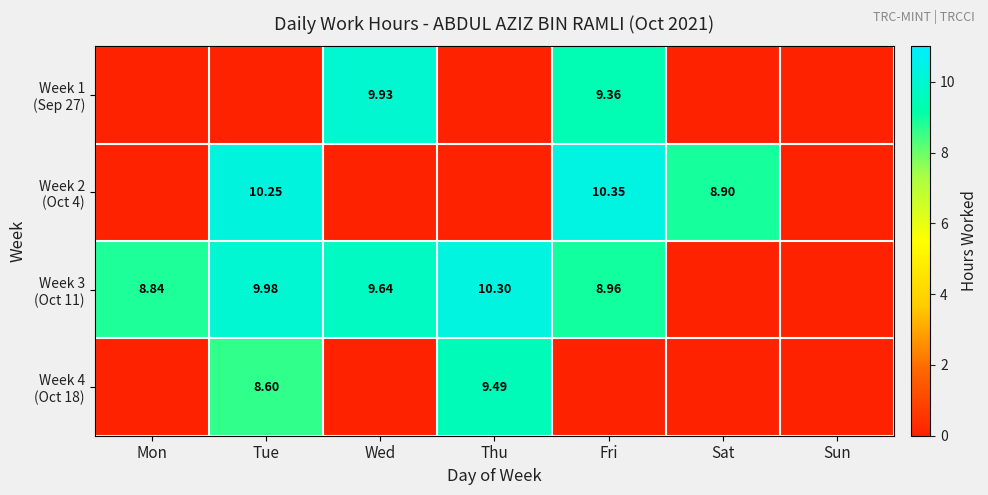

What is the difference between the maximum and minimum values in the Week 2 (Oct 4) series?

10.3